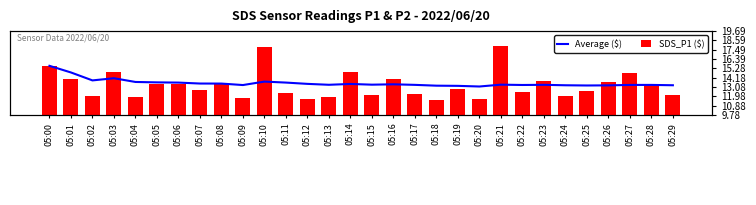

What is the average value of the SDS_P1 ($) series?

13.3